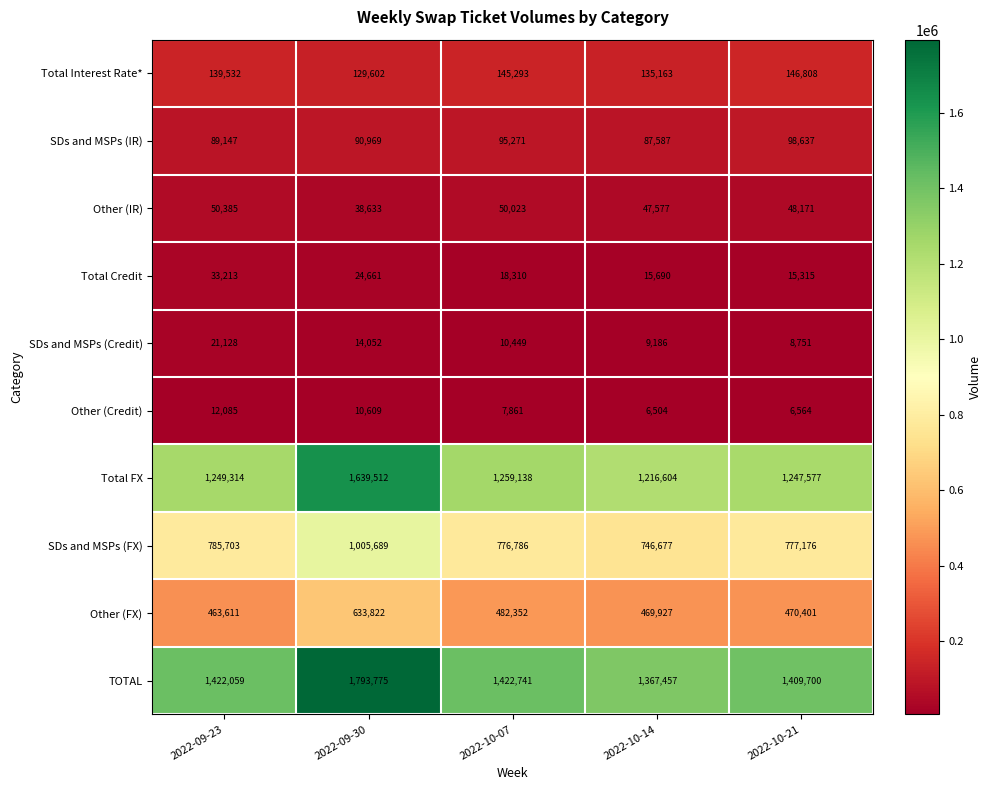

What is the difference between the Total Interest Rate* values at 2022-10-14 and 2022-10-07?

10130